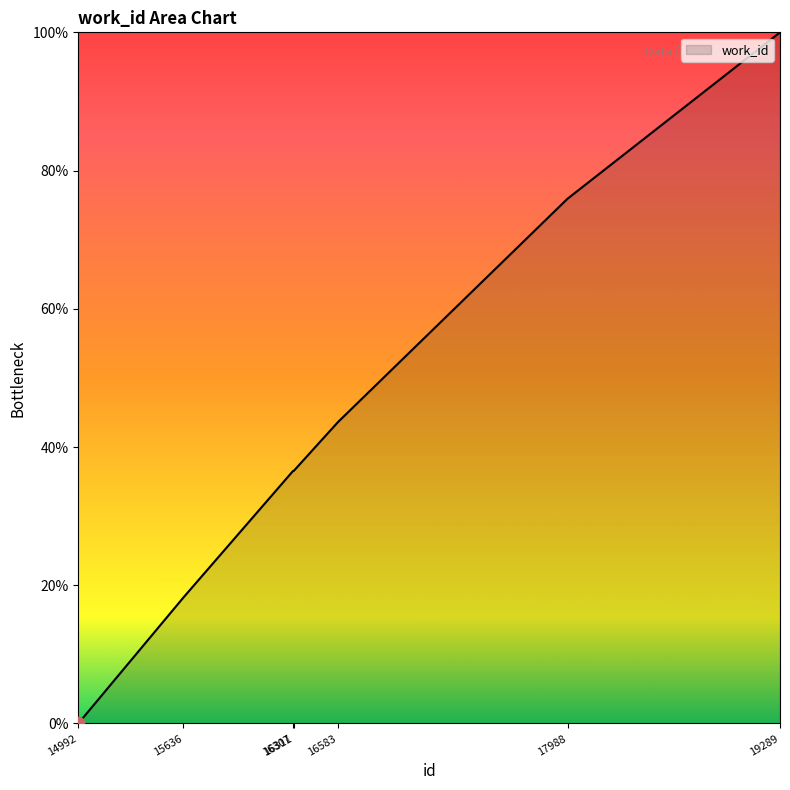

Which has a higher value, 14992 or 16311?

16311